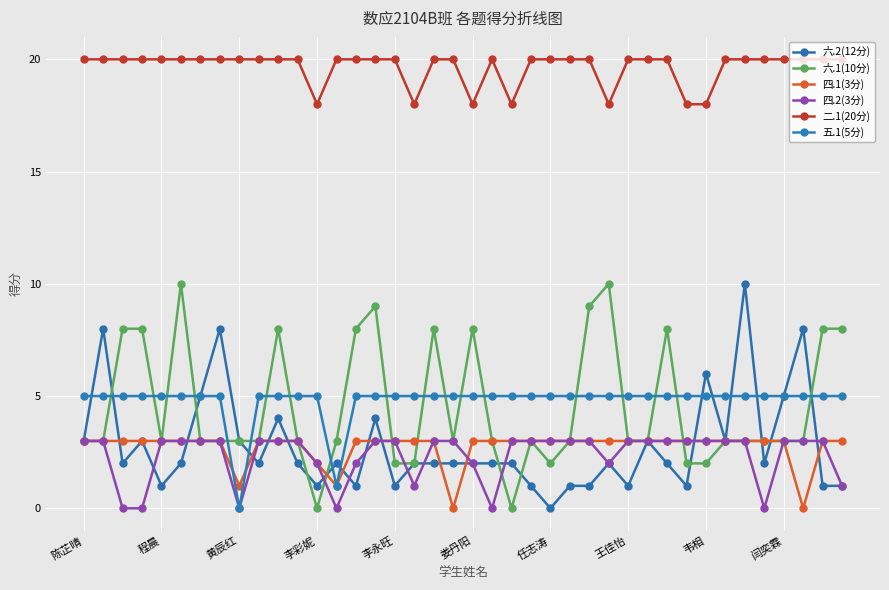

How many distinct data groups are displayed?

6